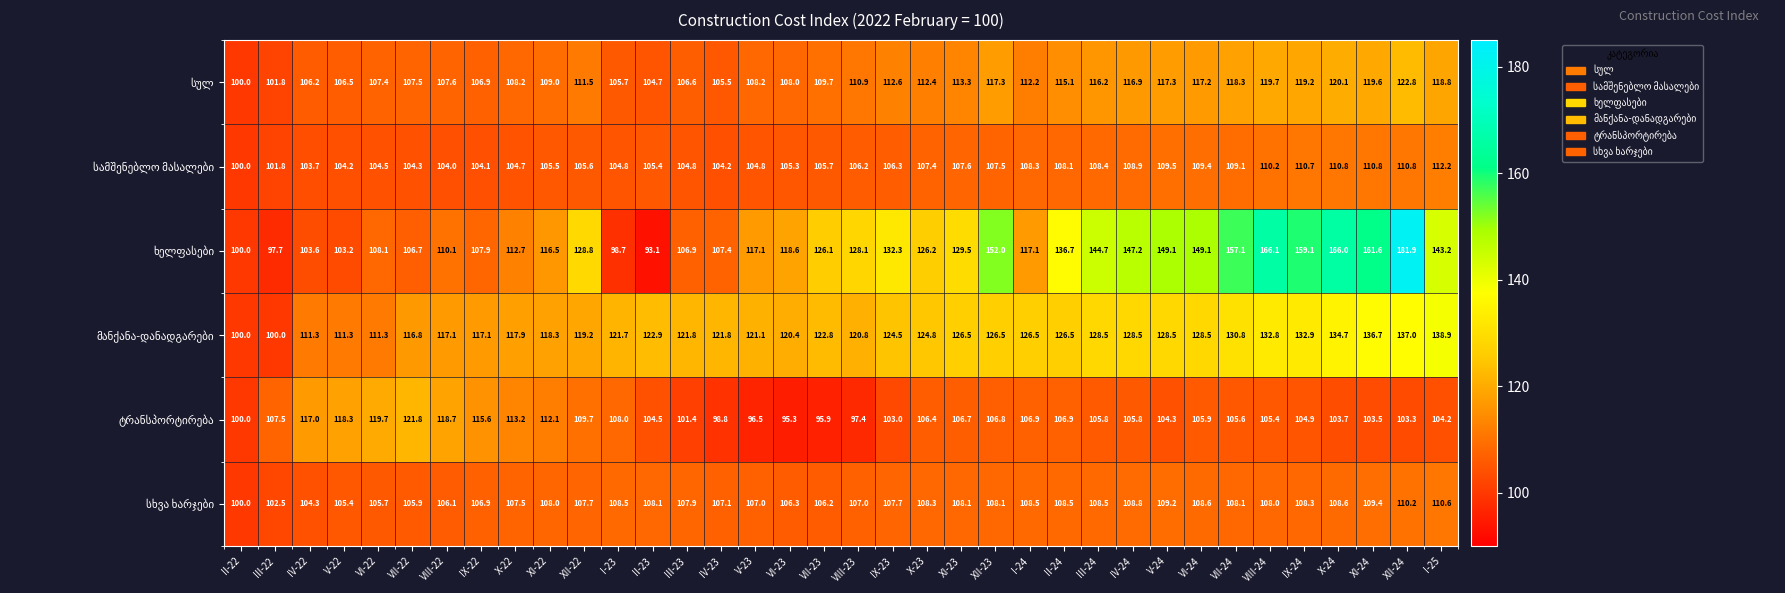

How many series are shown in this chart?

6